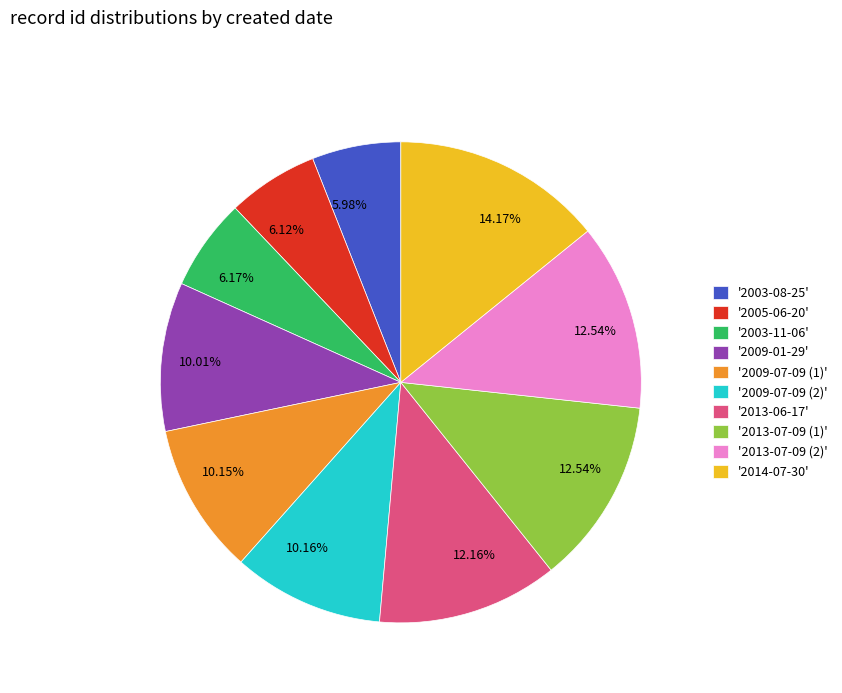

Is there a majority slice in this chart?

No